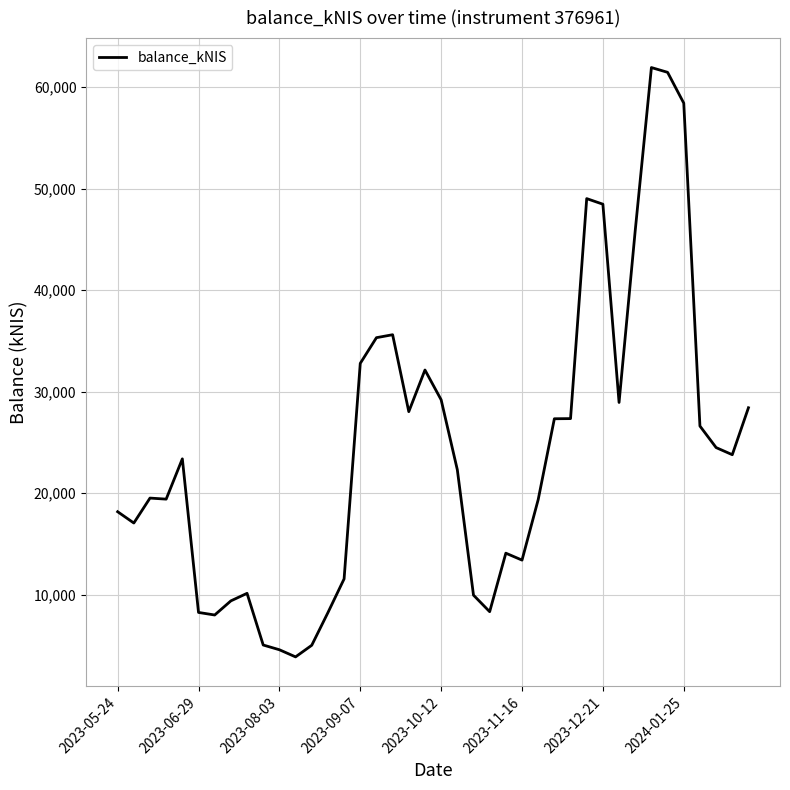

What is the greatest value displayed?

61926.1